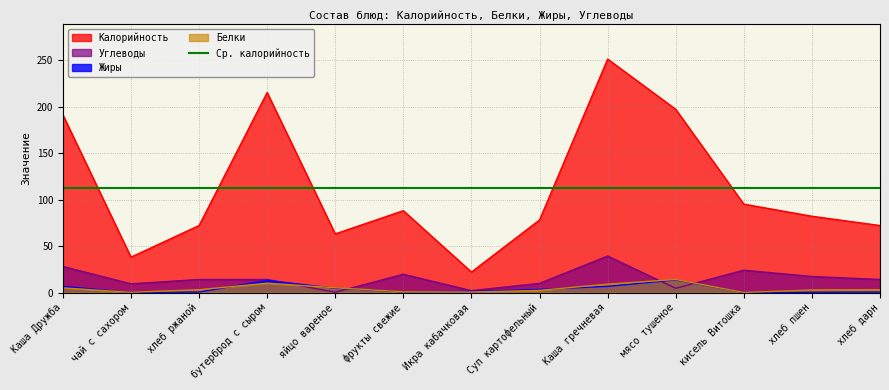

How many distinct data groups are displayed?

4